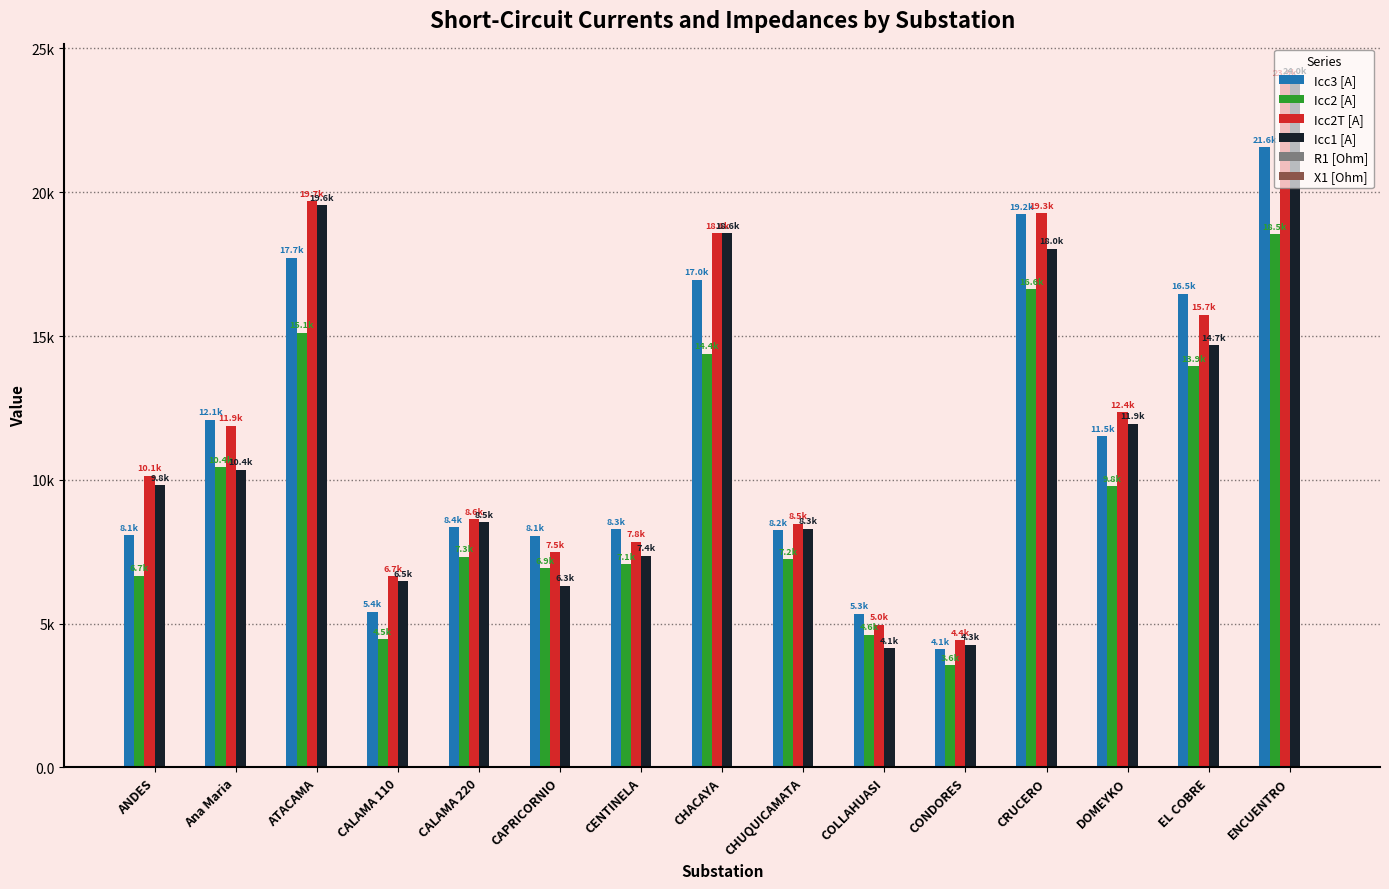

Reading right to left, transcribe all the data shown in this chart.

Icc3 [A]: 21566.6	16465.3	11524.5	19232.1	4107.0	5349.5	8244.7	16951.1	8280.6	8061.8	8359.8	5417.4	17721.3	12090.8	8079.8
Icc2 [A]: 18534.6	13949.1	9775.4	16630.8	3553.9	4612.3	7244.8	14383.3	7067.0	6917.8	7322.5	4454.3	15114.4	10436.6	6669.4
Icc2T [A]: 23894.2	15744.4	12356.1	19269.7	4421.7	4965.8	8466.1	18572.7	7840.7	7489.0	8622.9	6652.5	19685.0	11877.3	10135.1
Icc1 [A]: 23968.5	14685.0	11943.0	18032.0	4264.3	4140.7	8304.6	18578.9	7357.7	6318.0	8520.3	6477.1	19557.1	10350.5	9811.5
R1 [Ohm]: 2.1	2.2	4.1	2.1	13.7	10.3	4.0	1.4	5.0	3.8	3.9	1.6	1.3	3.4	3.7
X1 [Ohm]: 6.7	8.8	12.2	7.6	32.9	25.3	17.4	8.6	17.1	17.9	17.2	13.0	8.2	12.0	18.1